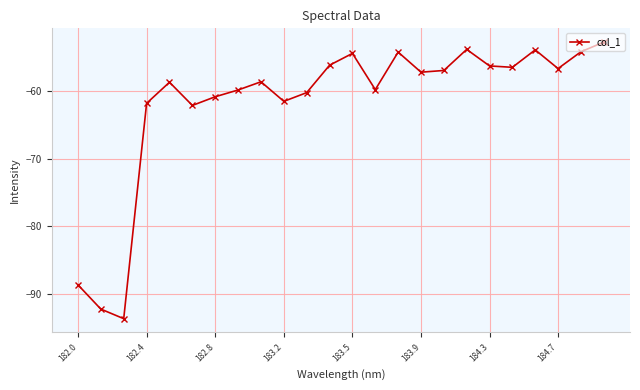

How many interior local valleys (lower than both neighbors) does the data have?

7